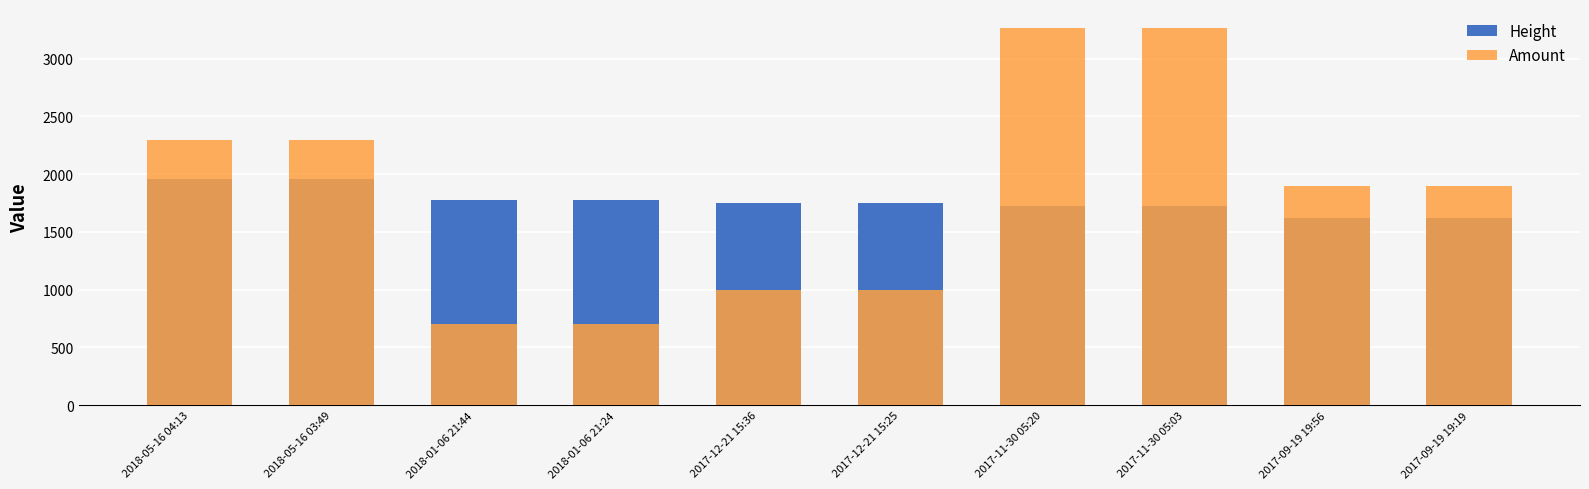

The value of Height at 2018-05-16 04:13 is 2597.4. True or false?

False